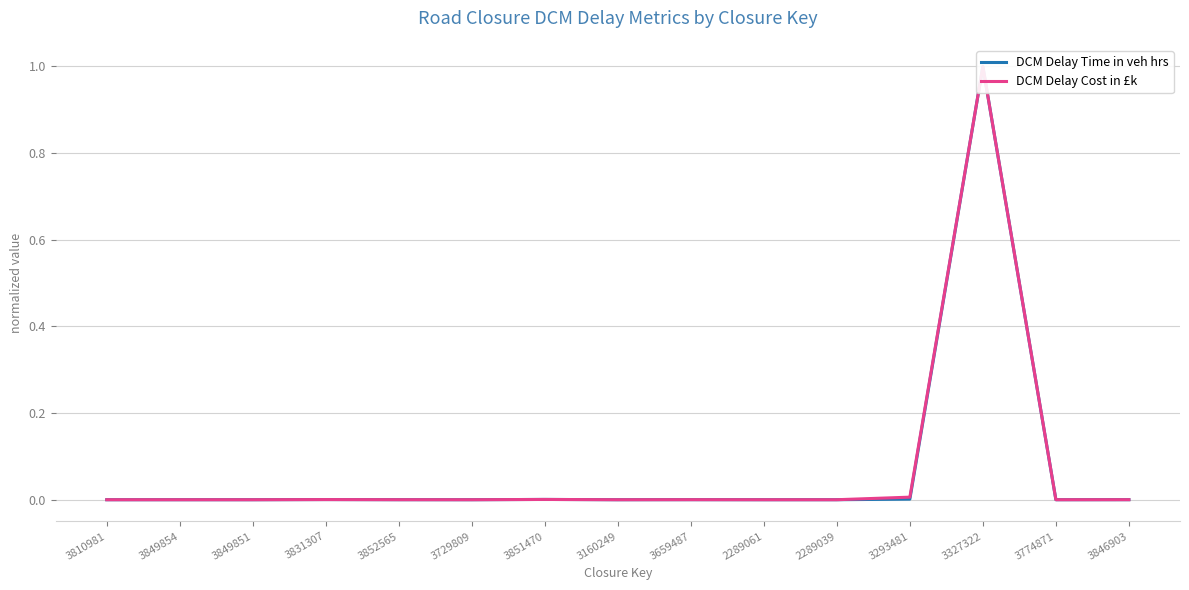

Rank the series by their maximum value, from lowest to highest.

DCM Delay Time in veh hrs, DCM Delay Cost in £k